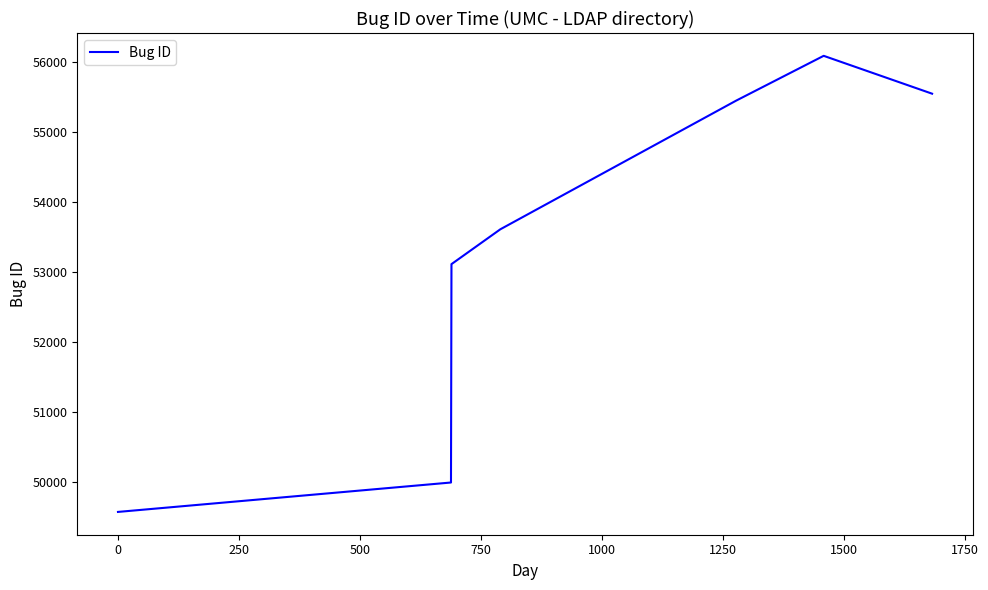

True or false: there are more than 2 points higher than both neighbors.

False